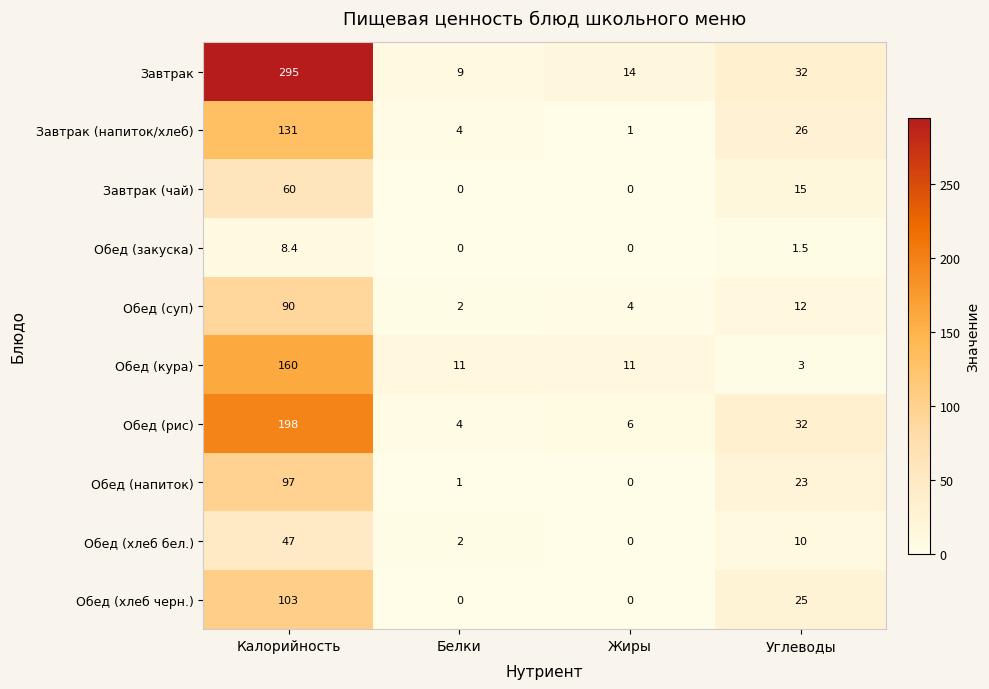

The Завтрак (напиток/хлеб) series shows 1.0 at Жиры. True or false?

True